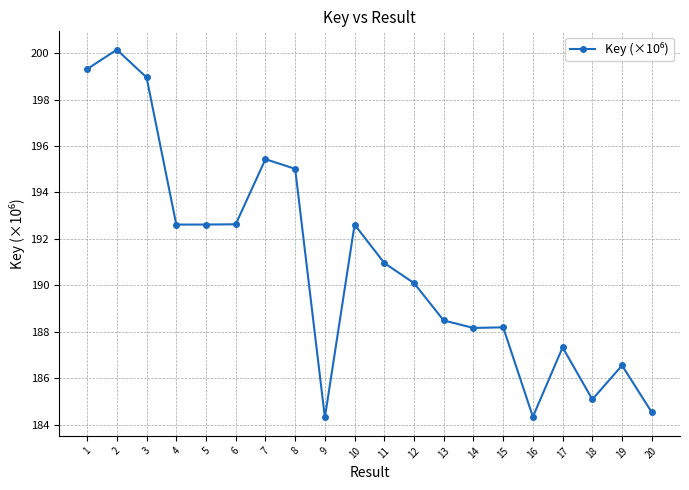

The value at 15 is 188.2. True or false?

True